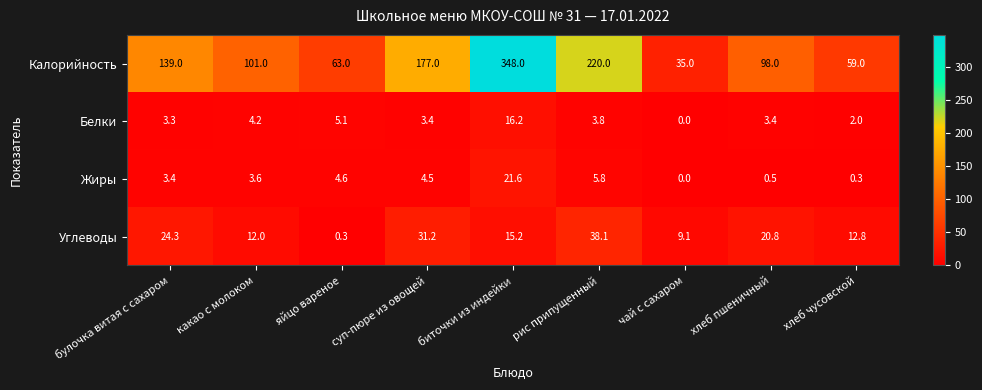

Is the value of Калорийность at булочка витая с сахаром greater than the value of Углеводы at суп-пюре из овощей?

Yes